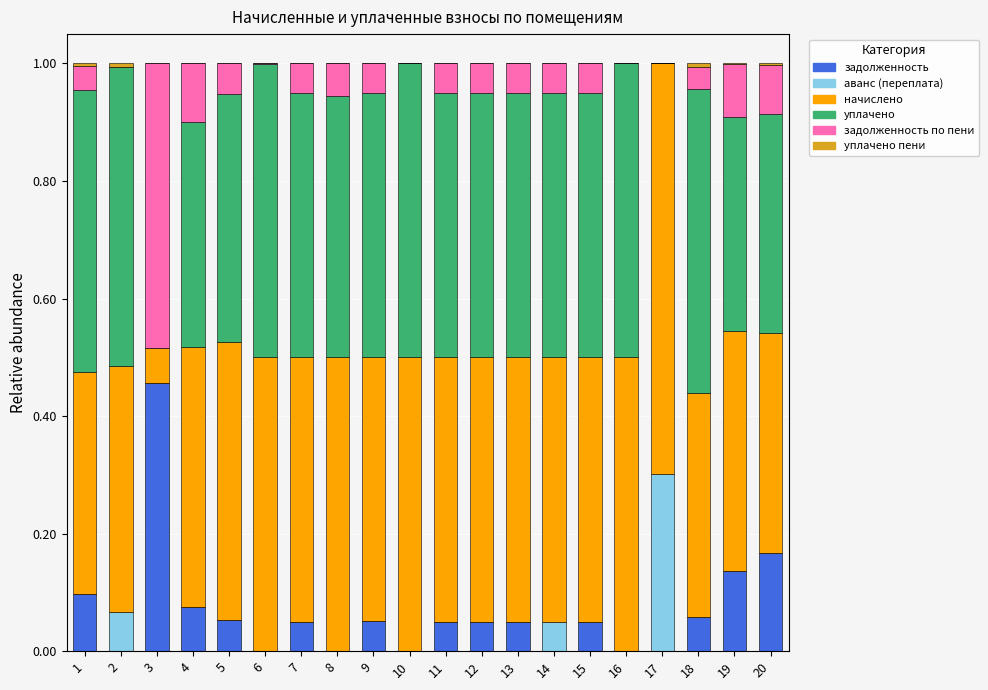

Are the bars horizontal?

No